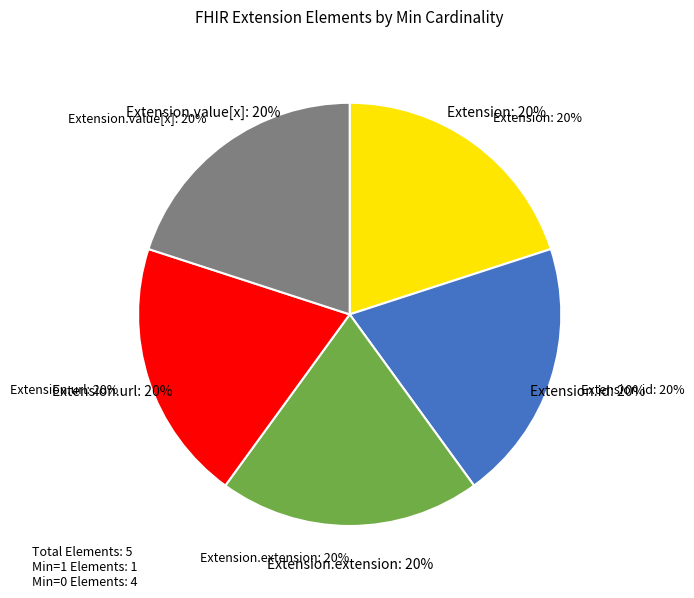

Is there any slice that represents more than half of the pie?

Yes